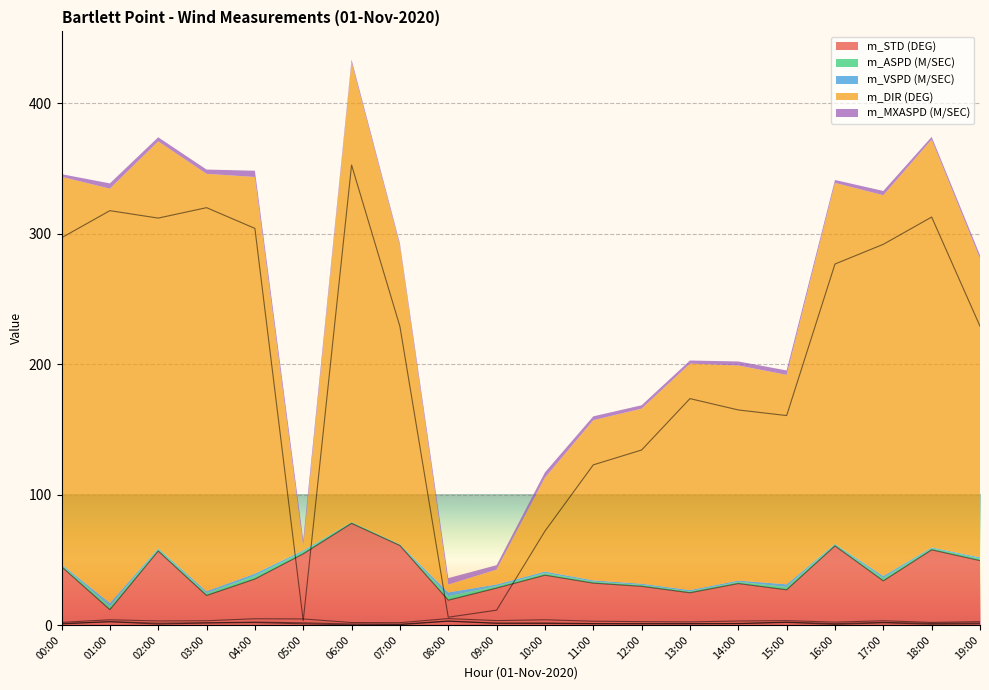

Which series has the largest range (max minus min)?

m_DIR (DEG)